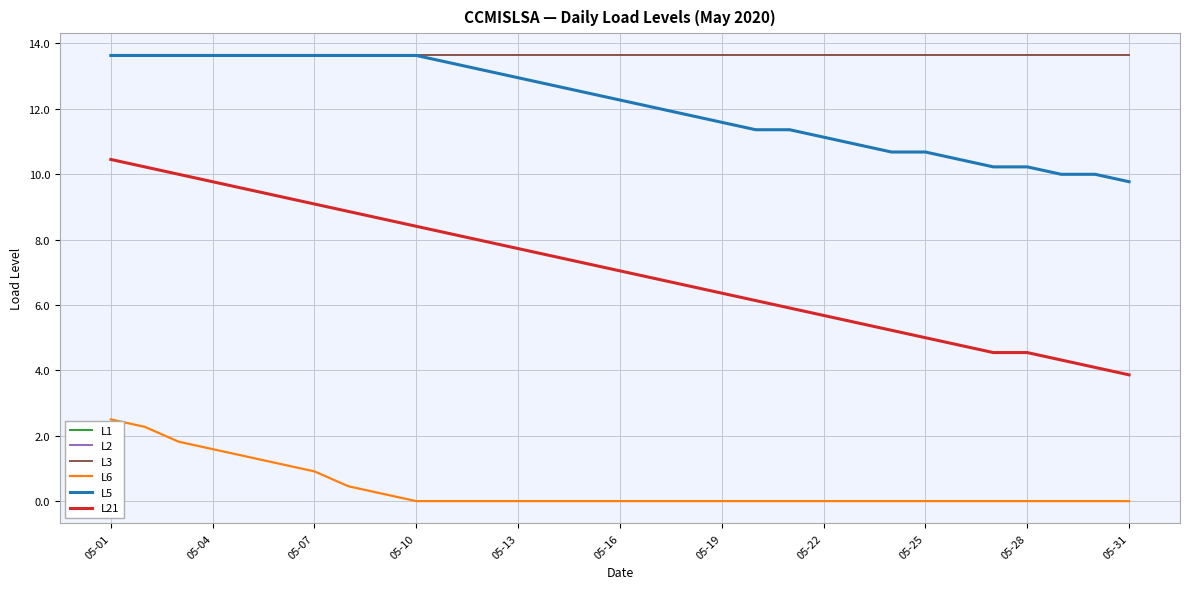

True or false: L21 has more than 0 interior local peaks.

False